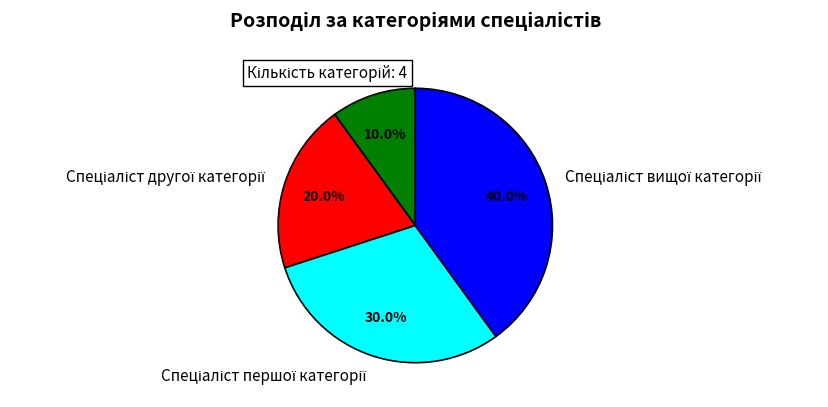

To the nearest percent, what is the average slice percentage?

25%